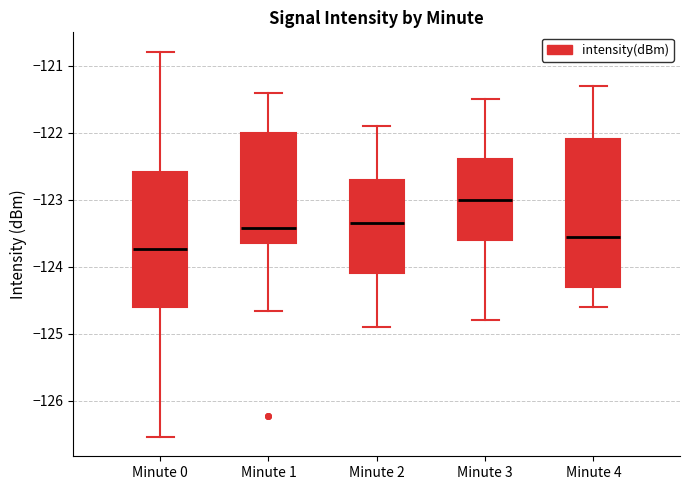

Which box has the lowest median line?

Minute 0